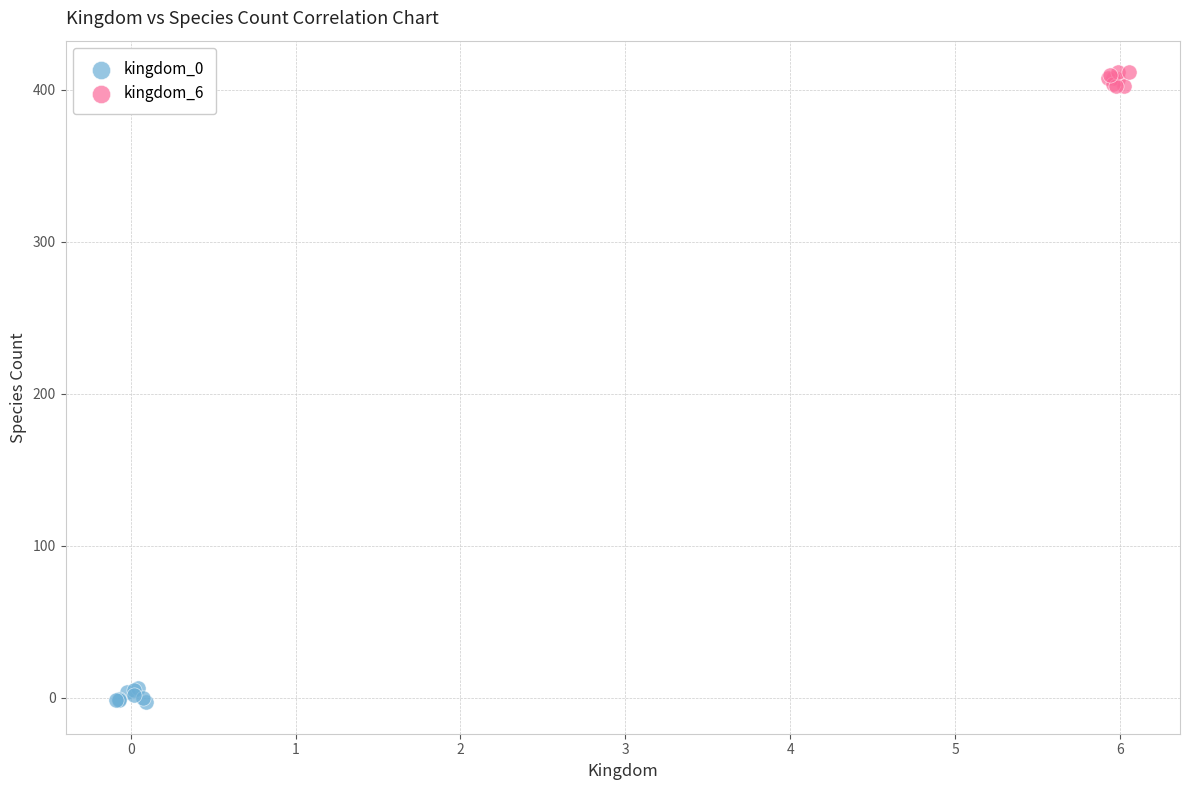

Which series reaches the maximum Y coordinate?

kingdom_6